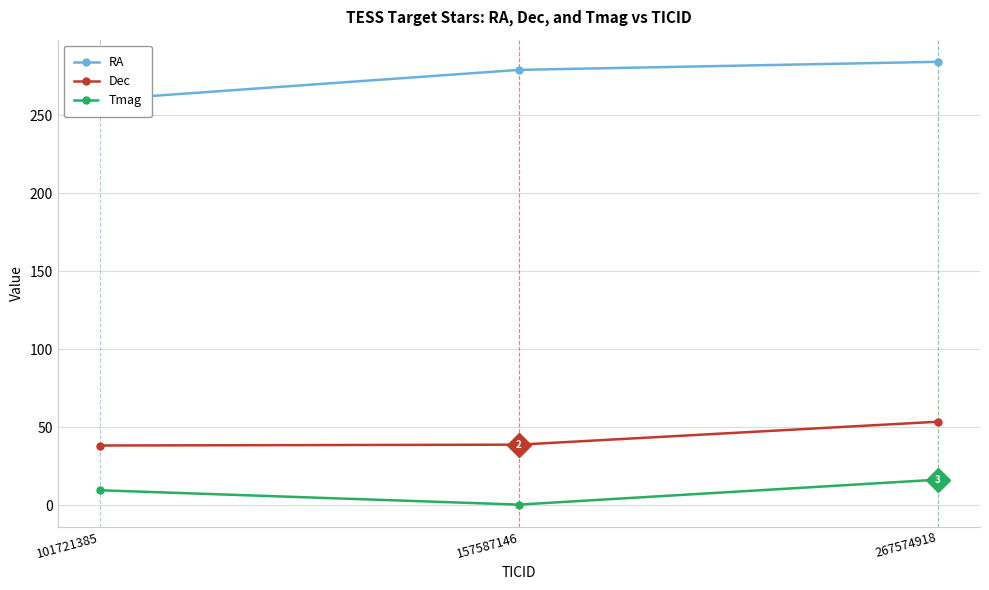

List the series in order of their peak value, highest first.

RA, Dec, Tmag